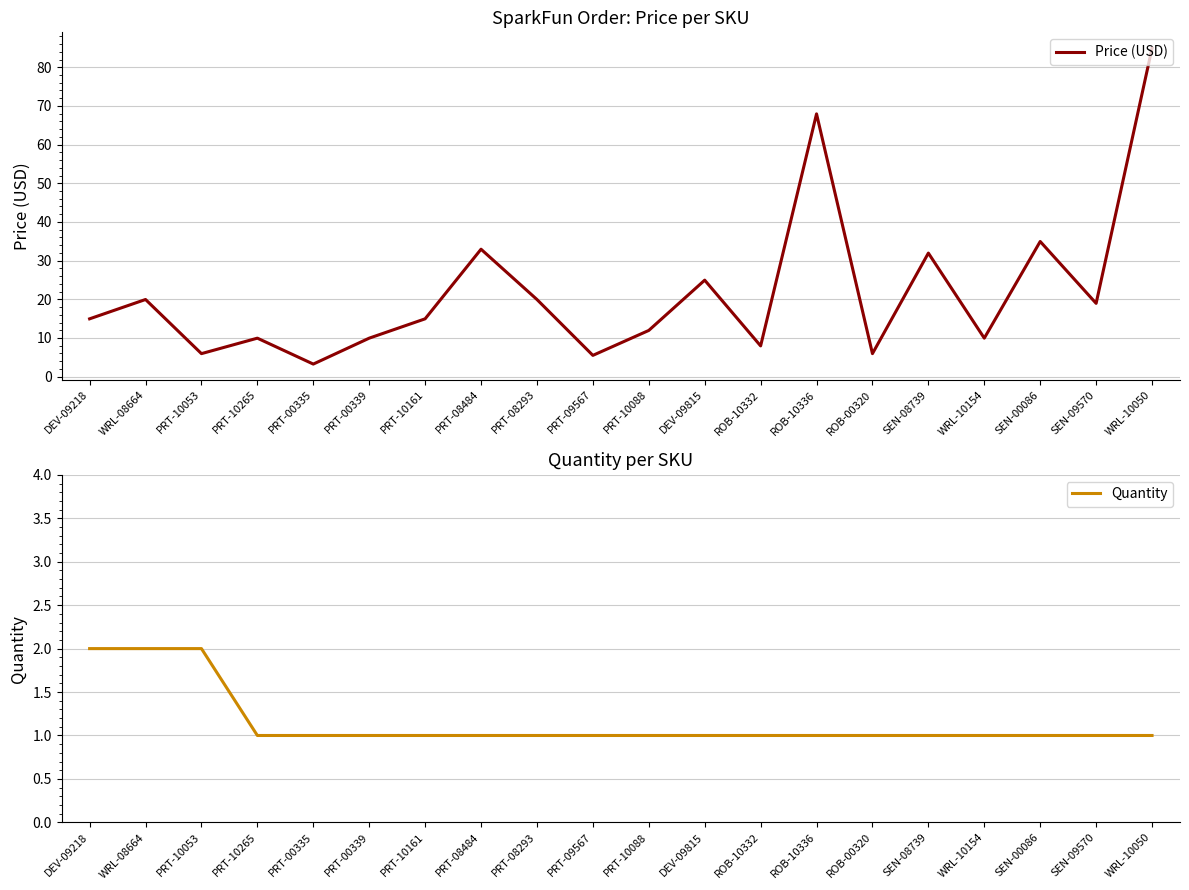

How many categories are shown in the chart?

20